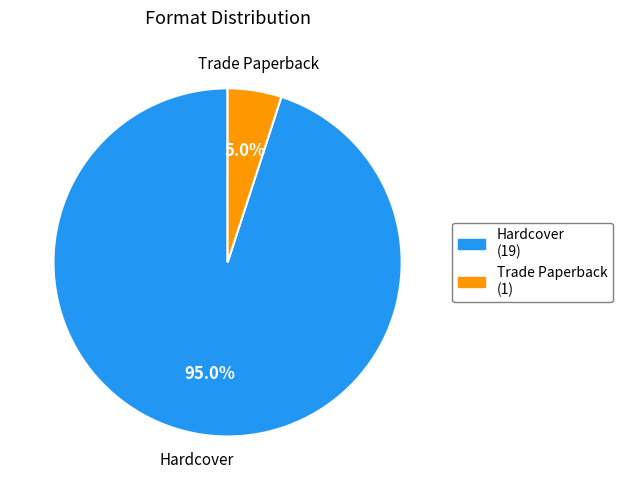

To the nearest percent, what is the difference between the Hardcover and Trade Paperback slice percentages?

90%